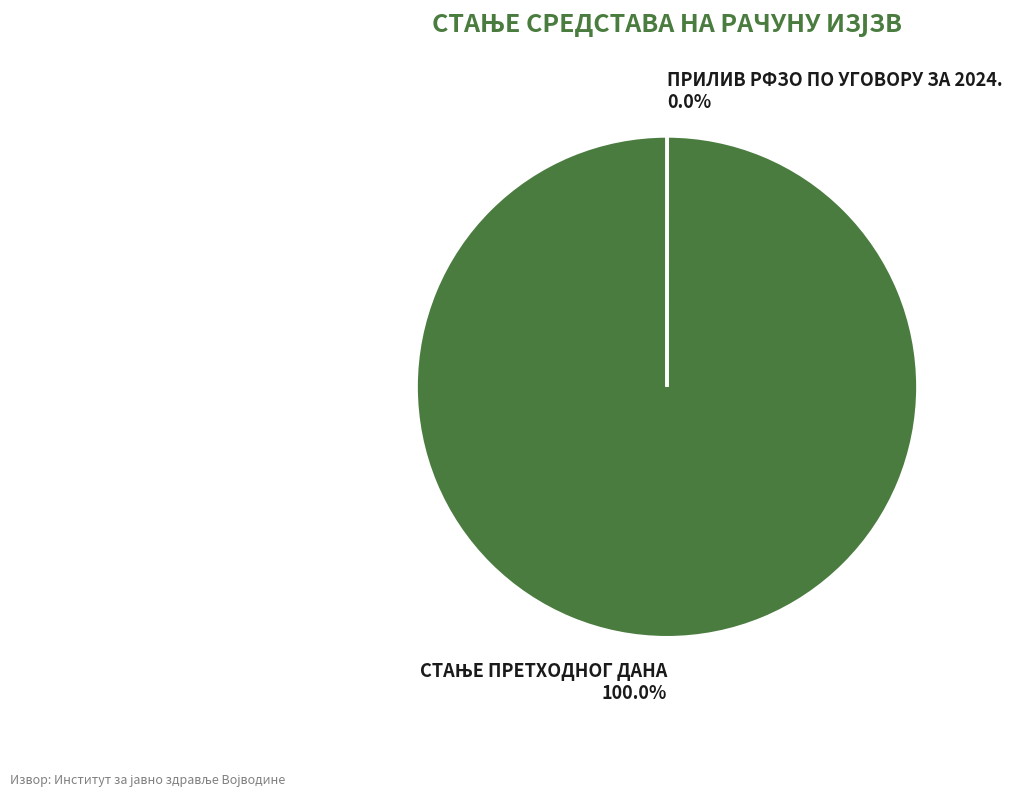

Which category has the smallest portion of the pie?

ПРИЛИВ РФЗО ПО УГОВОРУ ЗА 2024.